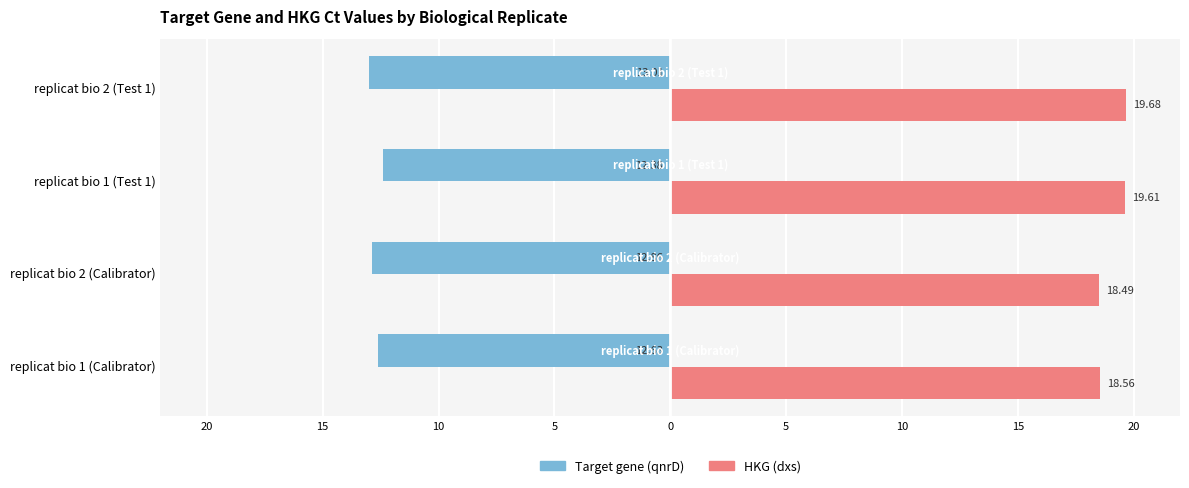

What are all the series names shown in the legend?

Target gene (qnrD), HKG (dxs)